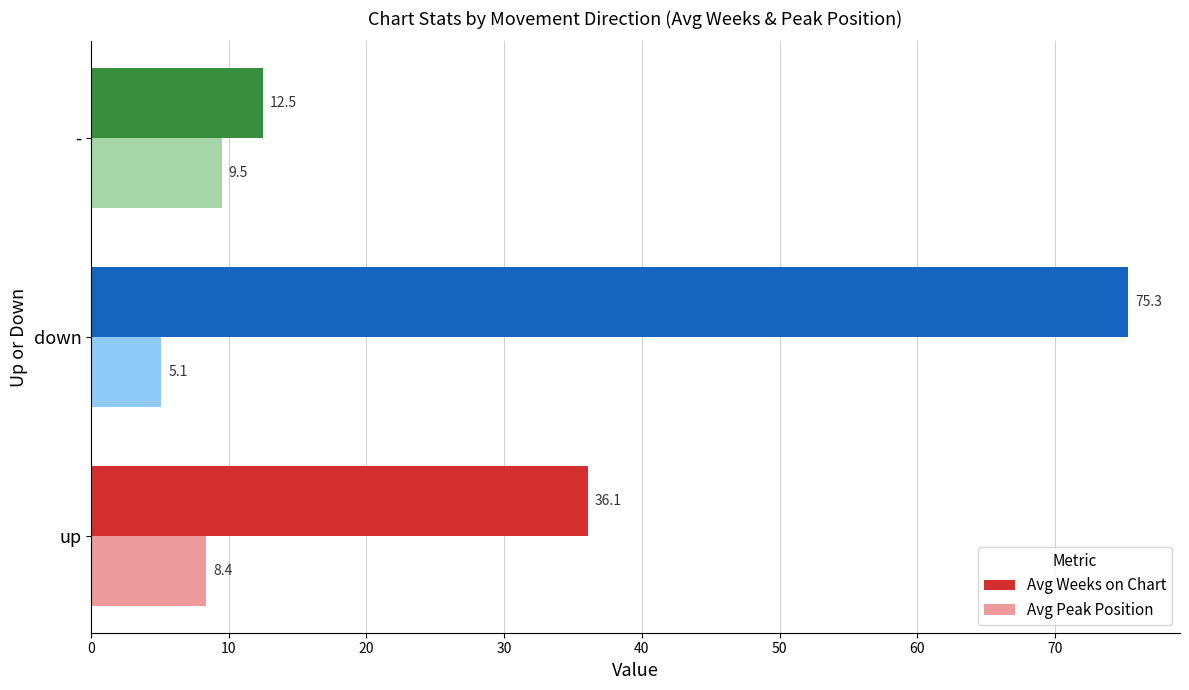

At which category does the chart reach its minimum across all series?

down